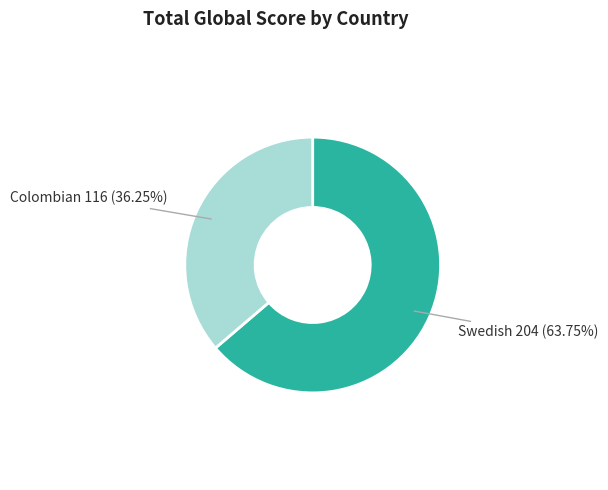

Does any single category account for the majority?

Yes